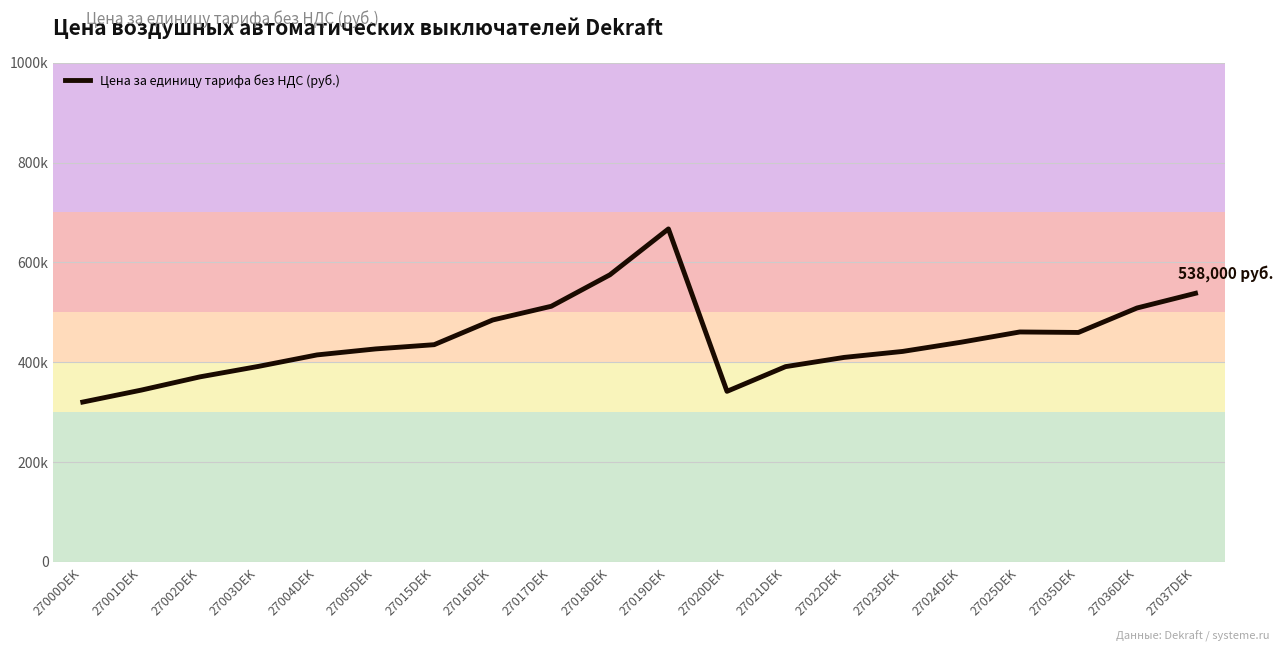

Does the chart have visible grid lines?

Yes